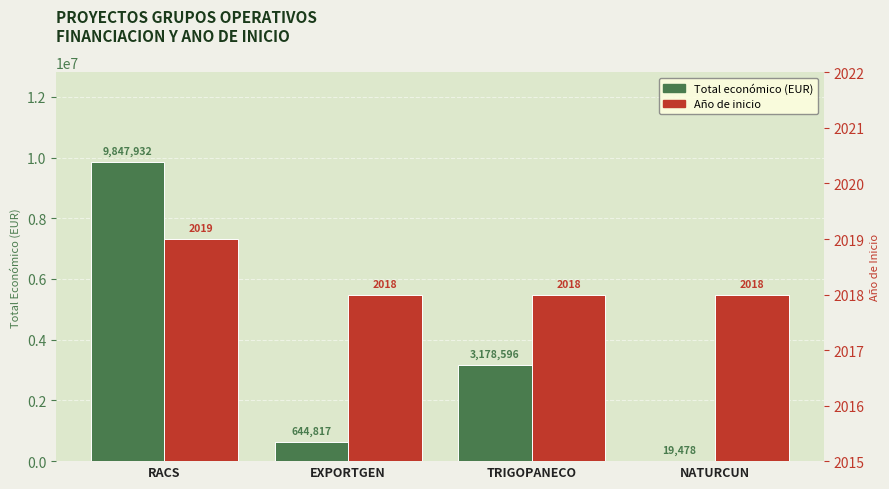

Which series changed the most between RACS and TRIGOPANECO?

Total económico (EUR)